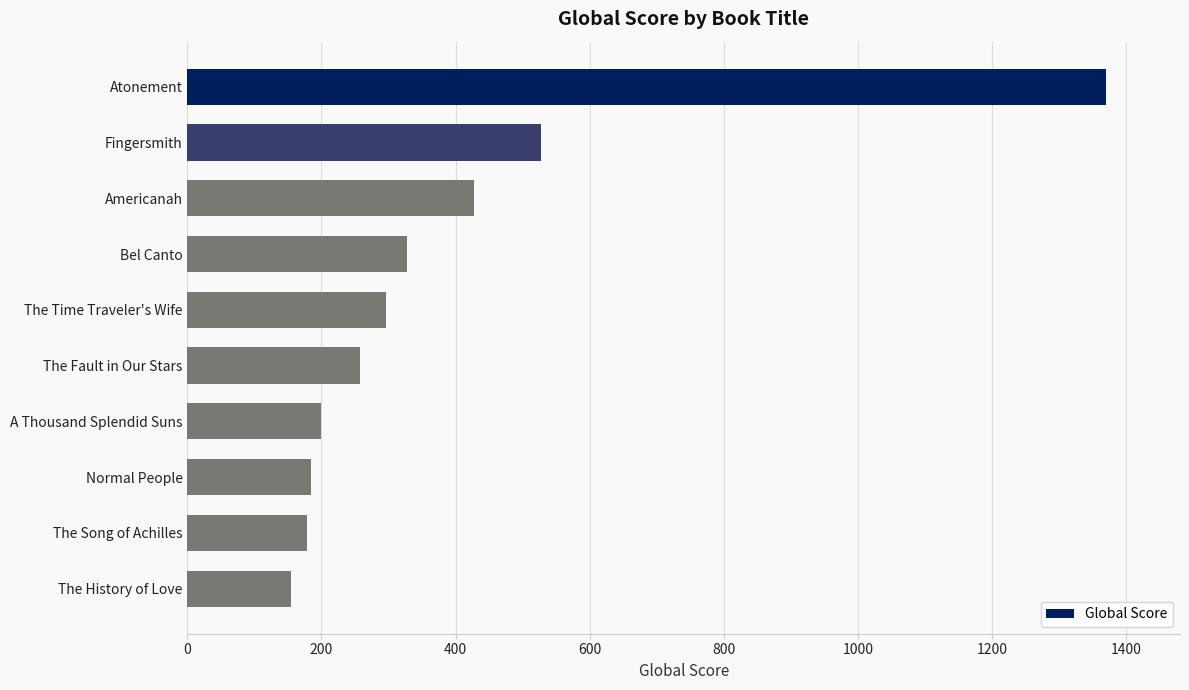

What is the ratio of the value at The Song of Achilles to the value at The Time Traveler's Wife?

0.6